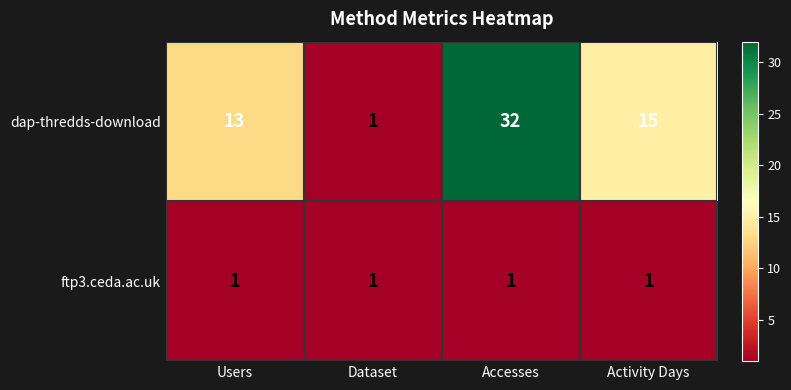

Rank the series by their maximum value, from lowest to highest.

ftp3.ceda.ac.uk, dap-thredds-download